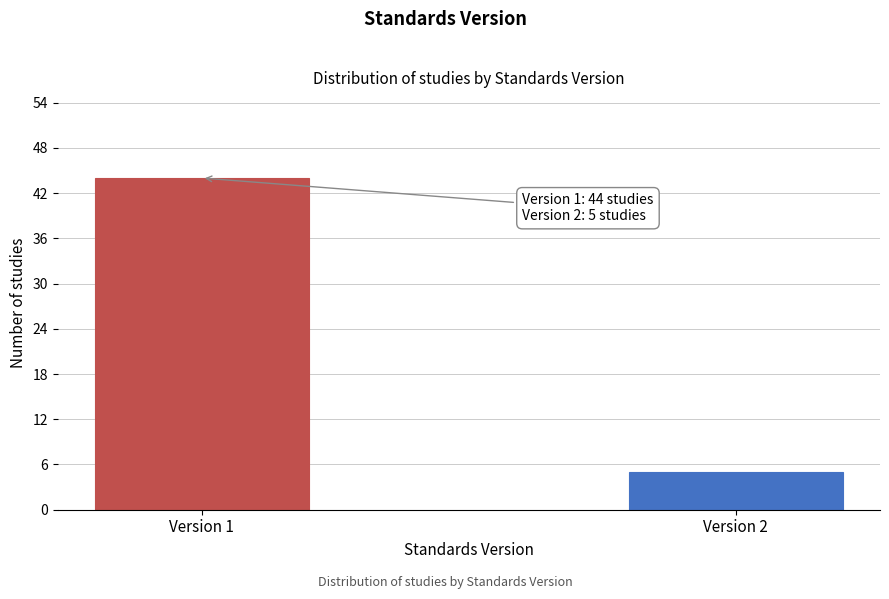

Reading right to left, extract all data points from this chart.

Version 2=5	Version 1=44